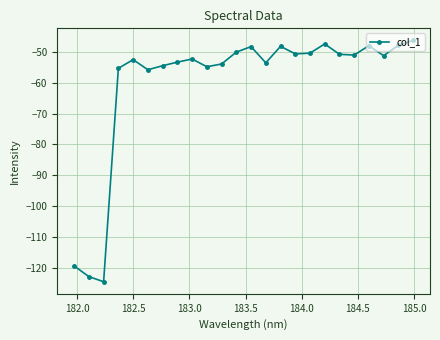

What is the greatest value displayed?

-46.3